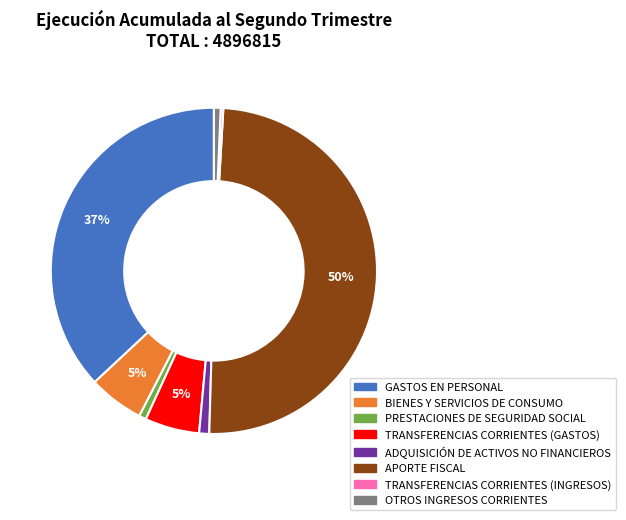

Does PRESTACIONES DE SEGURIDAD SOCIAL account for over 50% of the chart?

No